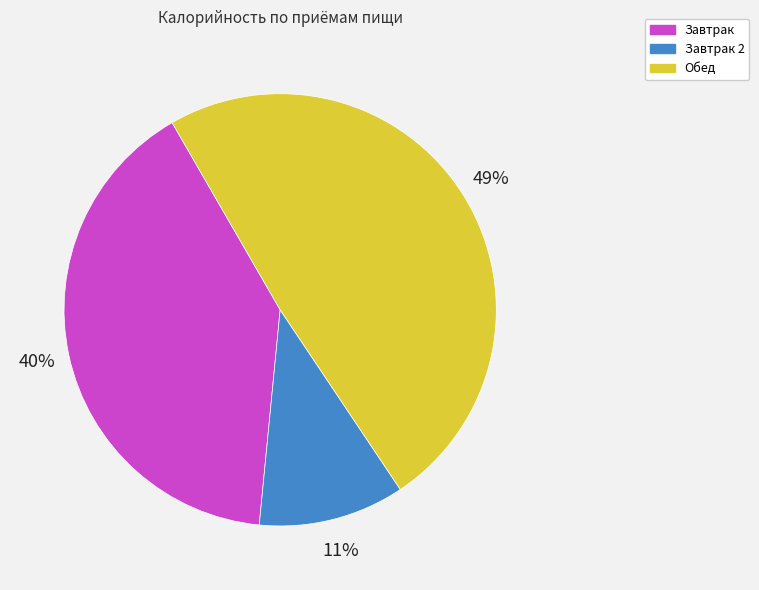

Is there a majority slice in this chart?

No